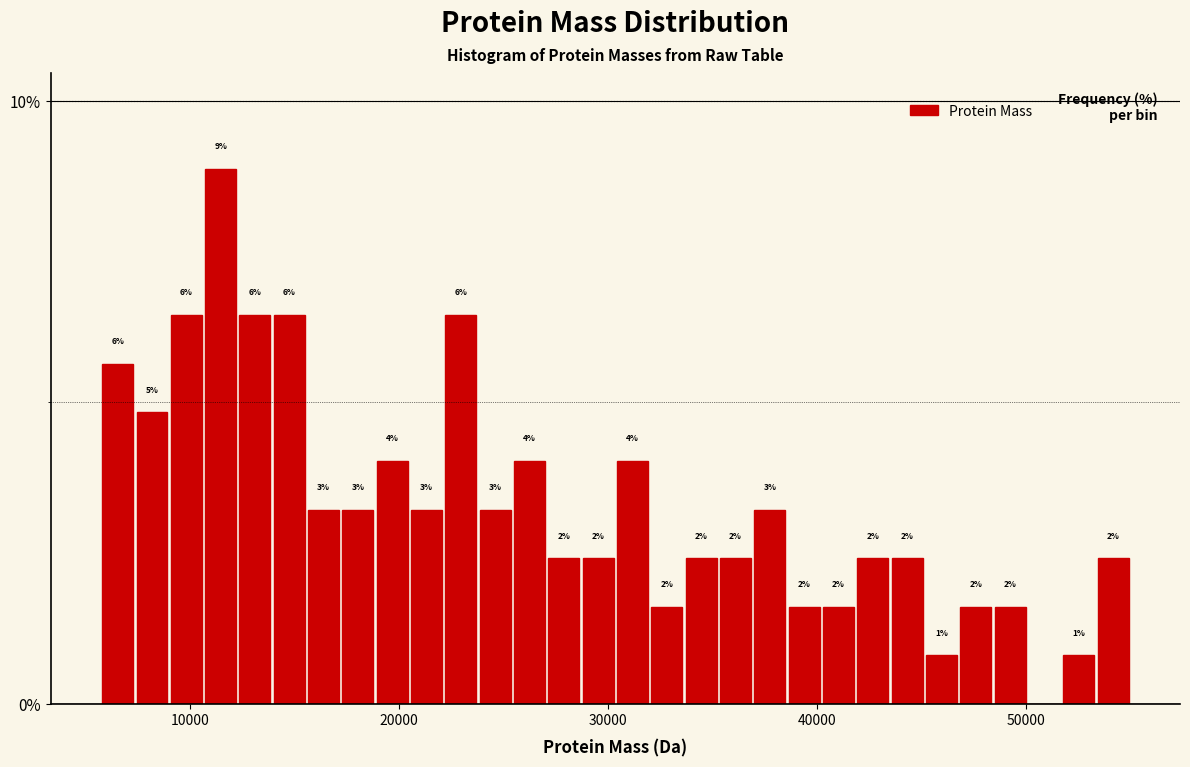

Read against the x-axis, roughly where is the centre of the tallest bar?

11000